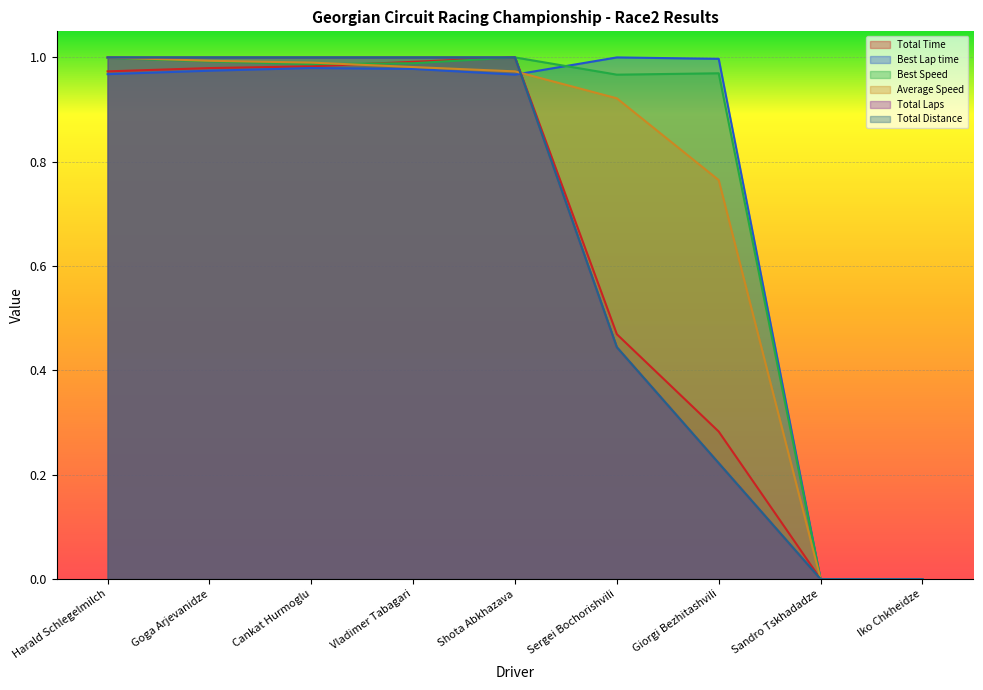

How many lines are shown in the chart?

6